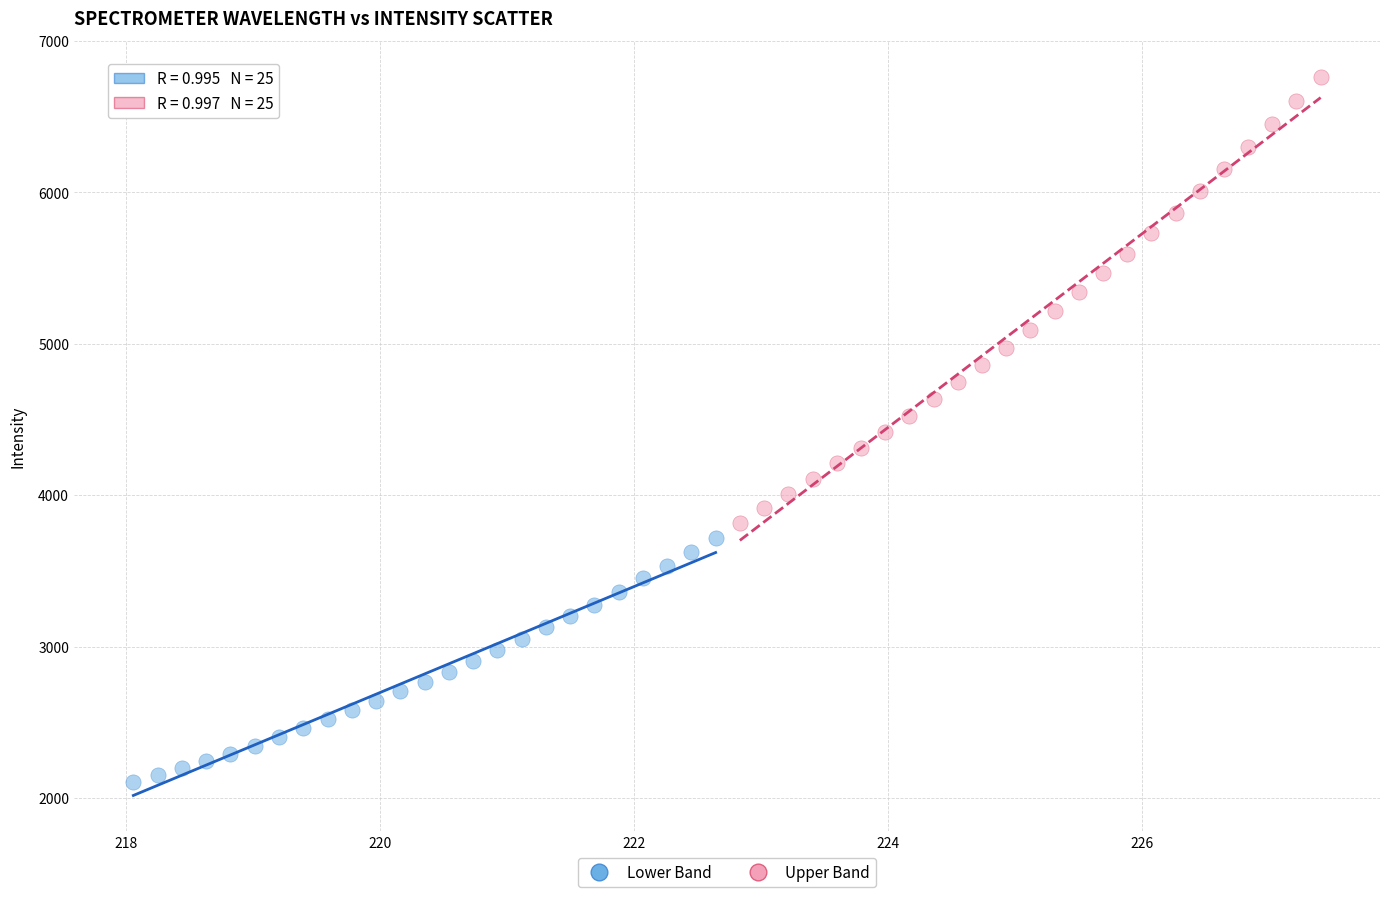

Which series contains the highest Y value?

Upper Band